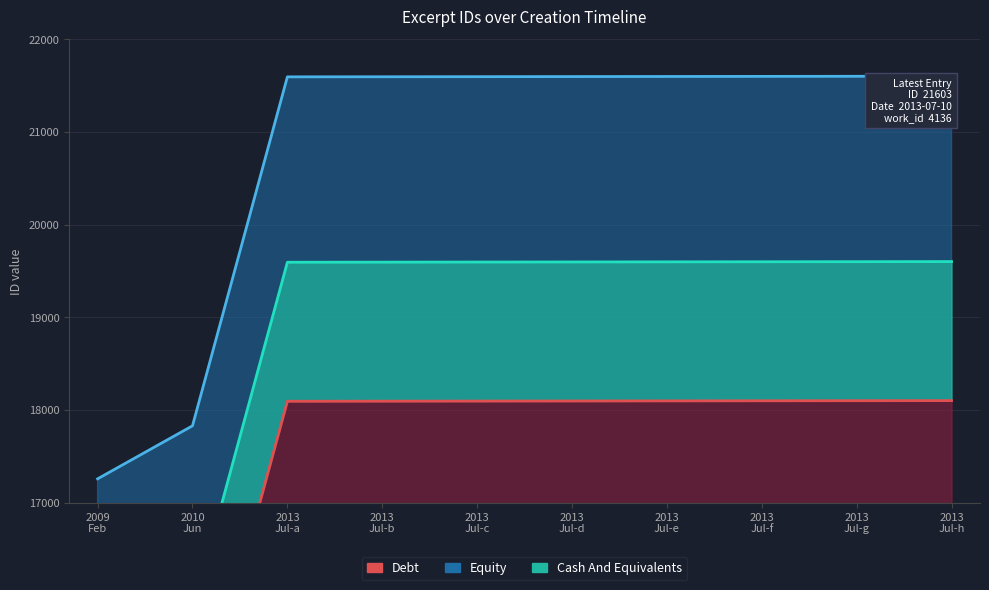

How many values exceed 18099?

4